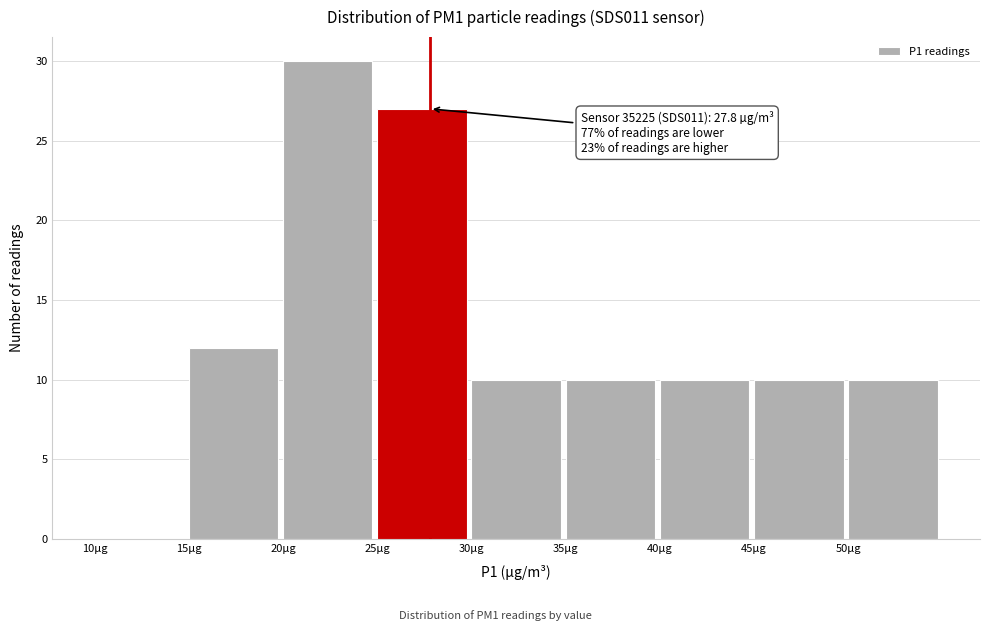

Which range on the x-axis has the tallest bar?

20 to 25